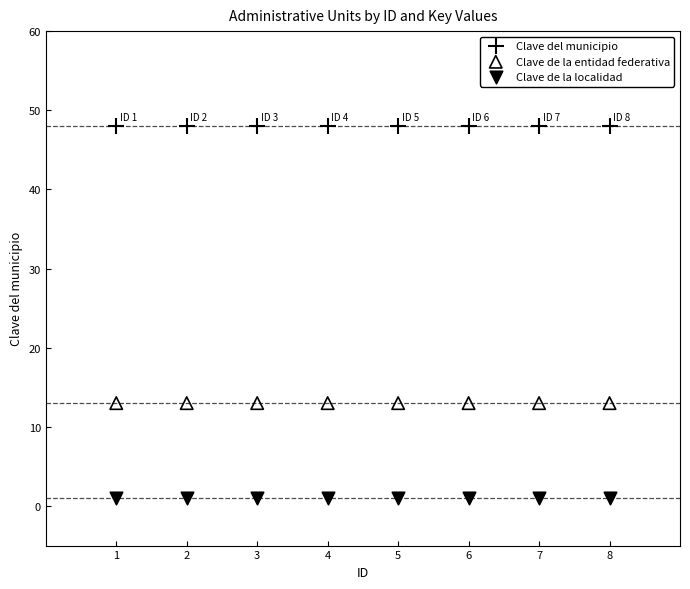

Which series reaches the minimum Y coordinate?

Clave de la localidad